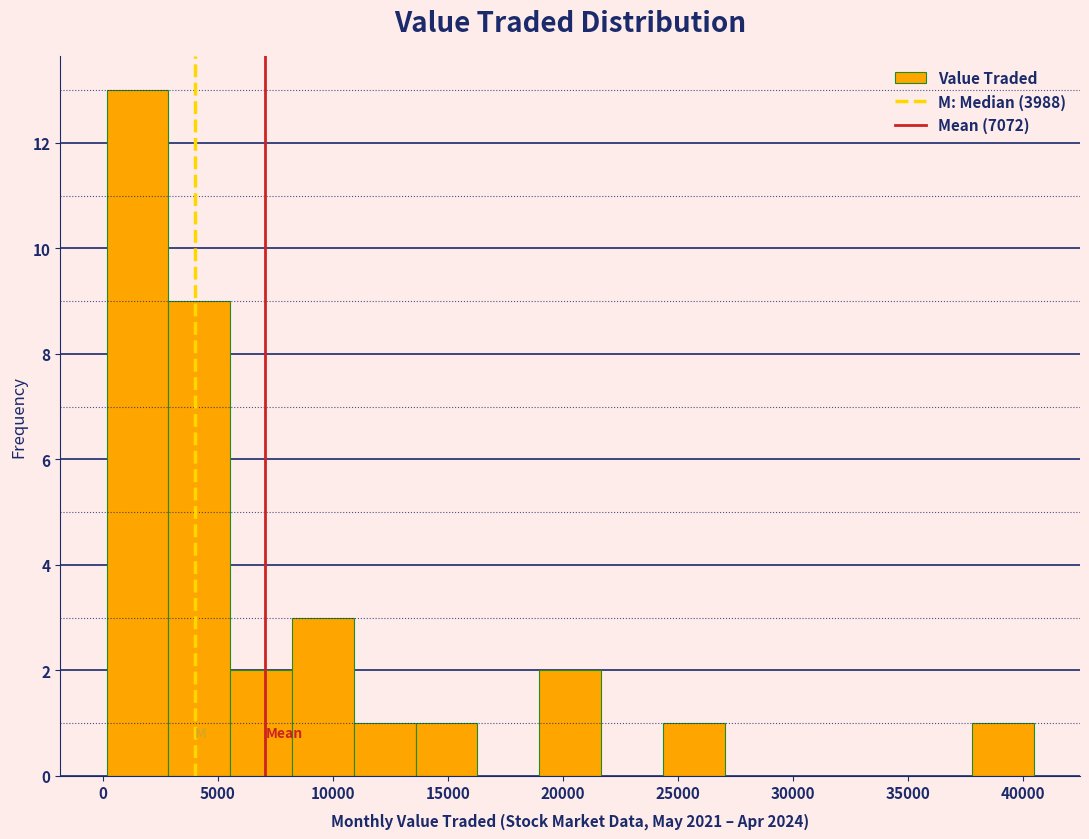

Reading left to right, list every bar in this chart as the range it spans on the x-axis followed by its height. Neither the bar edges nor the heights are printed on the chart, so give them approximately, as read against the axes.

0 to 3000: 13
3000 to 5500: 9
5500 to 8000: 2
8000 to 11000: 3
11000 to 13500: 1
13500 to 16500: 1
16500 to 19000: 0
19000 to 21500: 2
21500 to 24500: 0
24500 to 27000: 1
27000 to 29500: 0
29500 to 32500: 0
32500 to 35000: 0
35000 to 38000: 0
38000 to 40500: 1